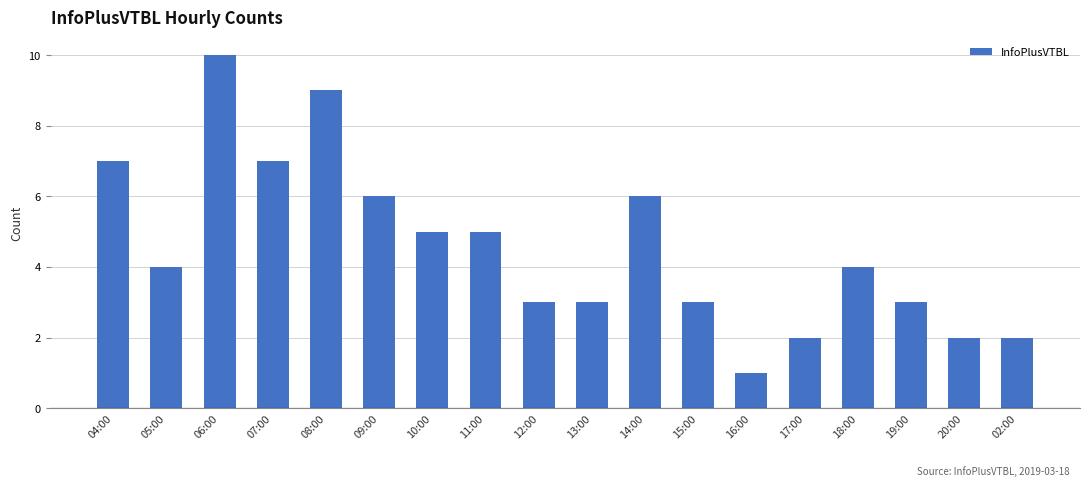

What is the approximate value at 18:00?

4